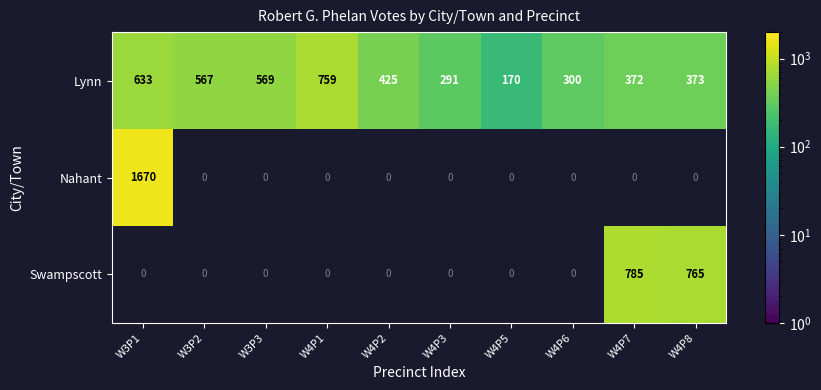

Rank the categories by Lynn value from lowest to highest.

W4P5, W4P3, W4P6, W4P7, W4P8, W4P2, W3P2, W3P3, W3P1, W4P1